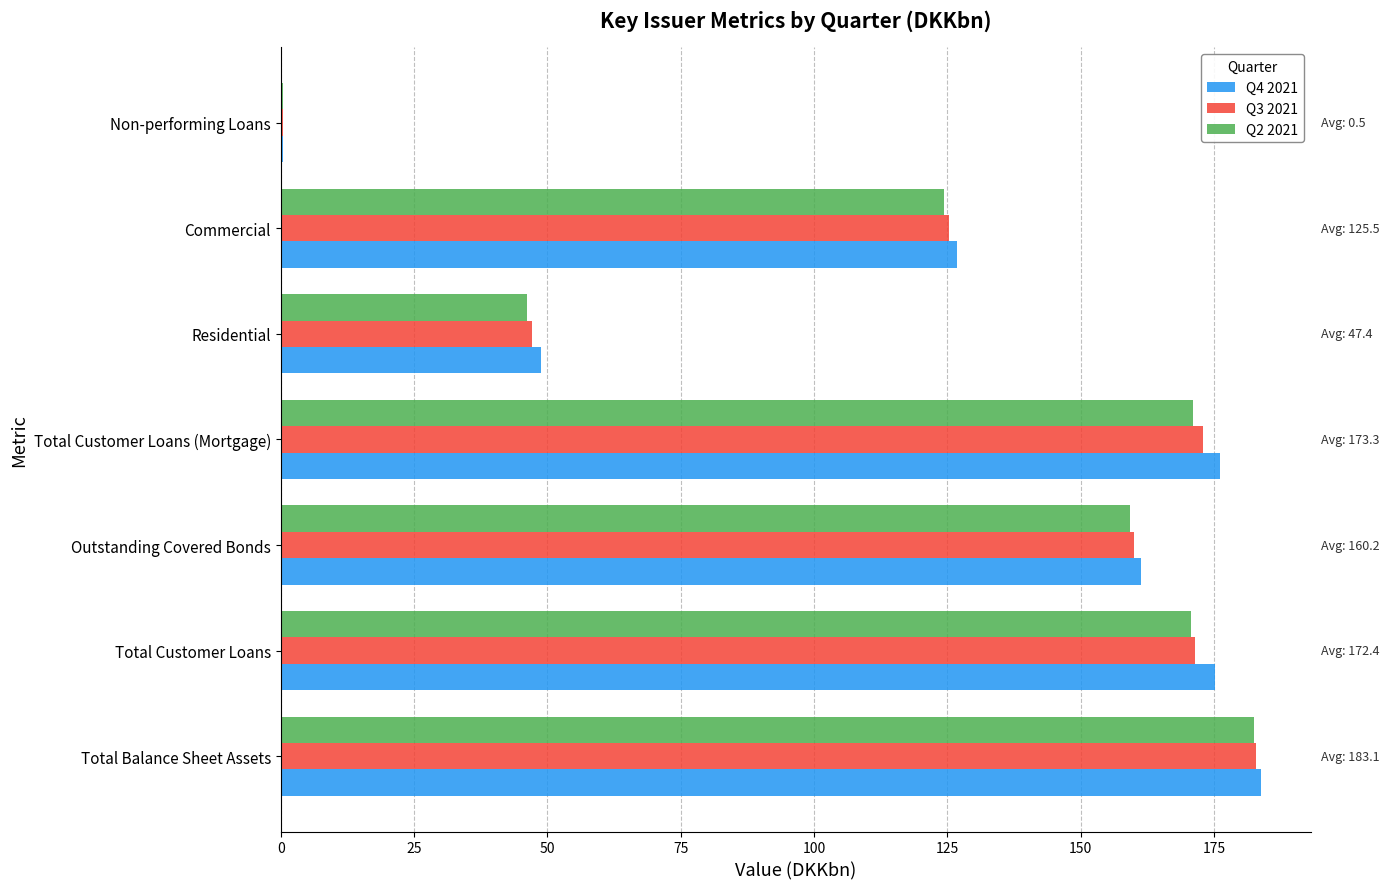

Is it true that Q2 2021 equals 46.1 at Residential?

True